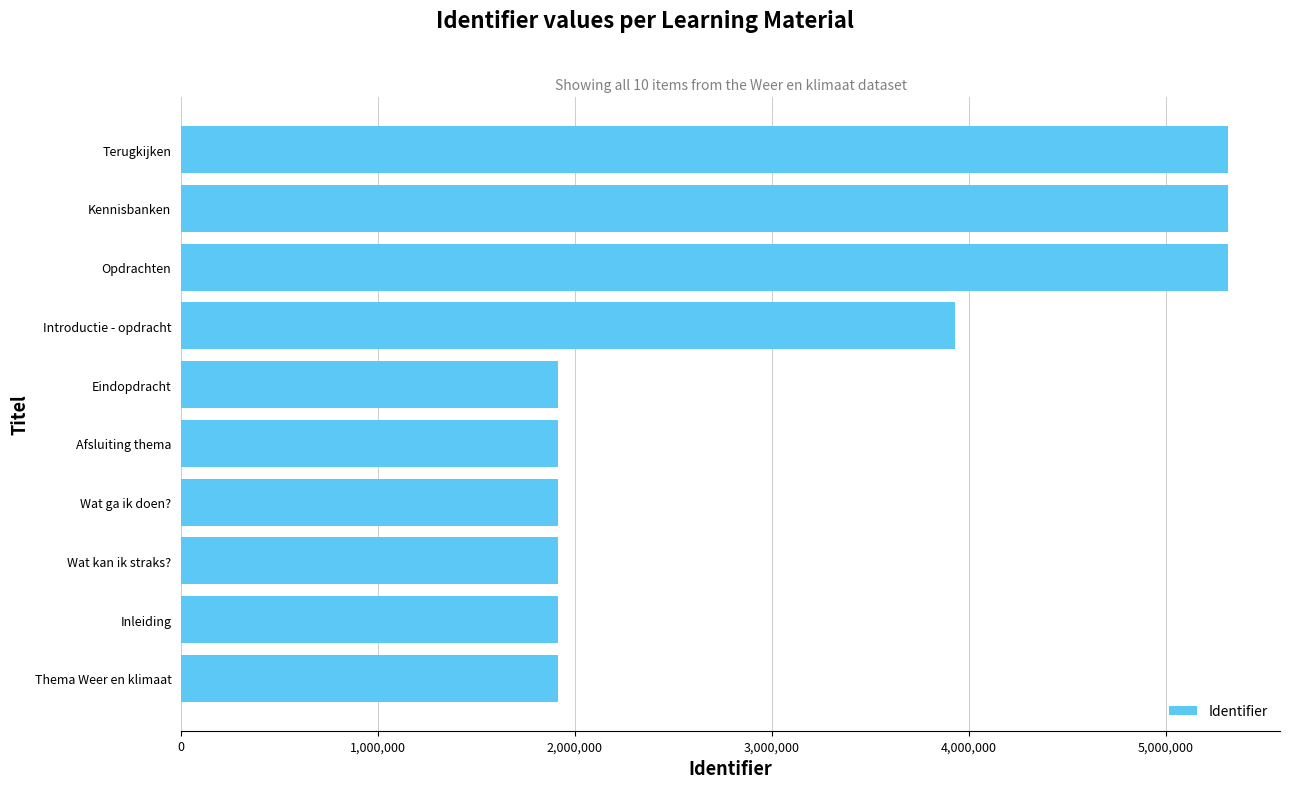

The value at Eindopdracht is 2586738. True or false?

False